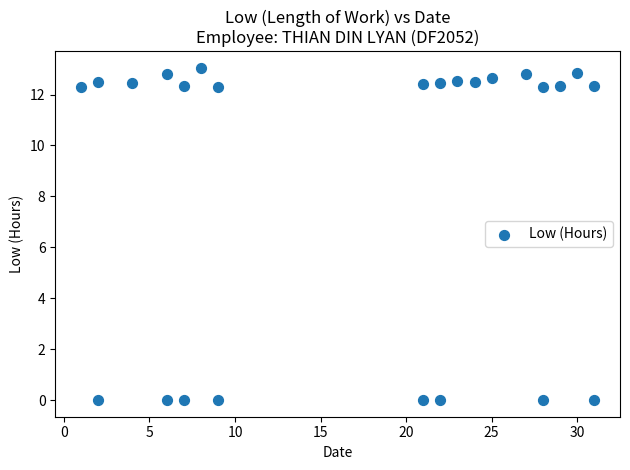

What is the range of Y values (max minus min)?

13.0